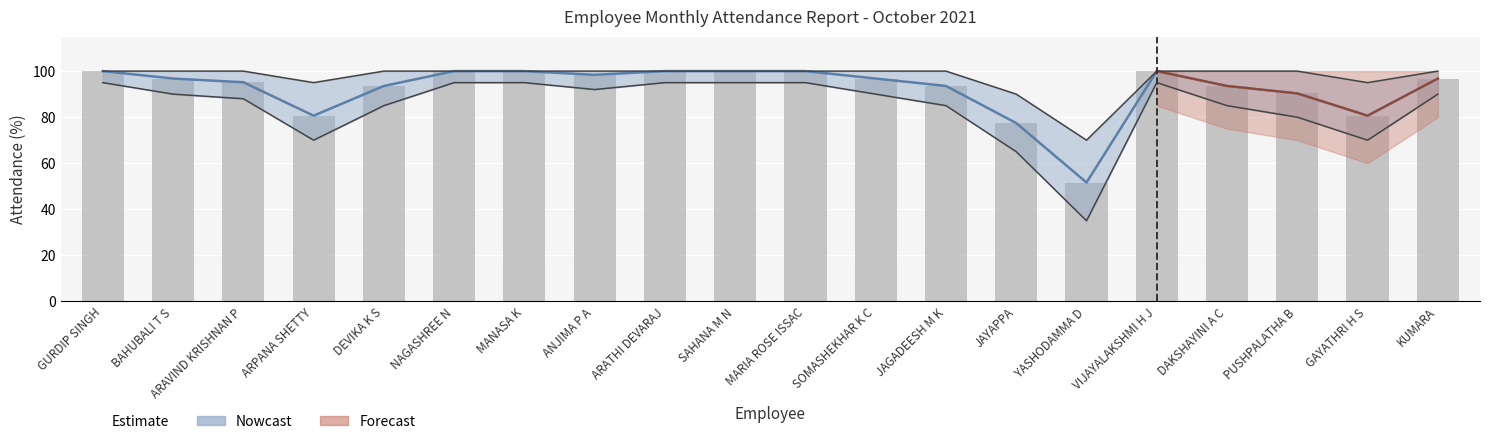

Reading left to right, transcribe all the data shown in this chart.

GURDIP SINGH=100.0	BAHUBALI T S=96.8	ARAVIND KRISHNAN P=95.2	ARPANA SHETTY=80.7	DEVIKA K S=93.5	NAGASHREE N=100.0	MANASA K=100.0	ANJIMA P A=98.4	ARATHI DEVARAJ=100.0	SAHANA M N=100.0	MARIA ROSE ISSAC=100.0	SOMASHEKHAR K C=96.8	JAGADEESH M K=93.5	JAYAPPA=77.4	YASHODAMMA D=51.6	VIJAYALAKSHMI H J=100.0	DAKSHAYINI A C=93.5	PUSHPALATHA B=90.3	GAYATHRI H S=80.7	KUMARA=96.8